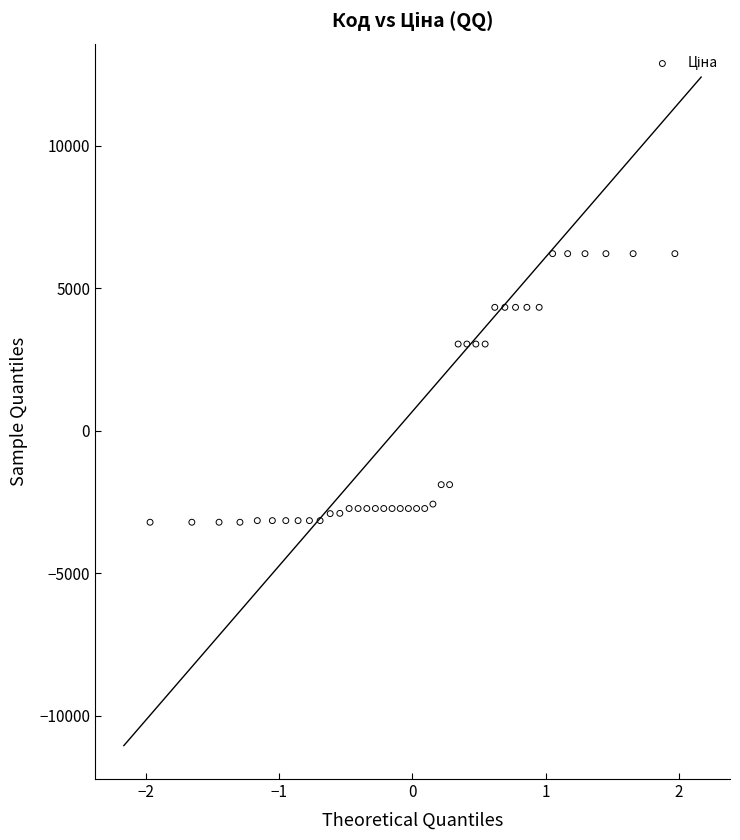

What is the range of X values (max minus min)?

3.9